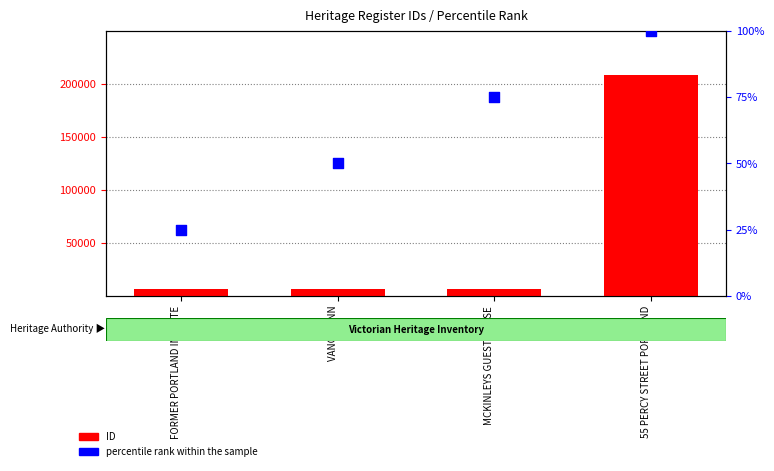

Is the value of percentile rank within the sample at FORMER PORTLAND INN SITE greater than the value of ID at MCKINLEYS GUESTHOUSE?

No